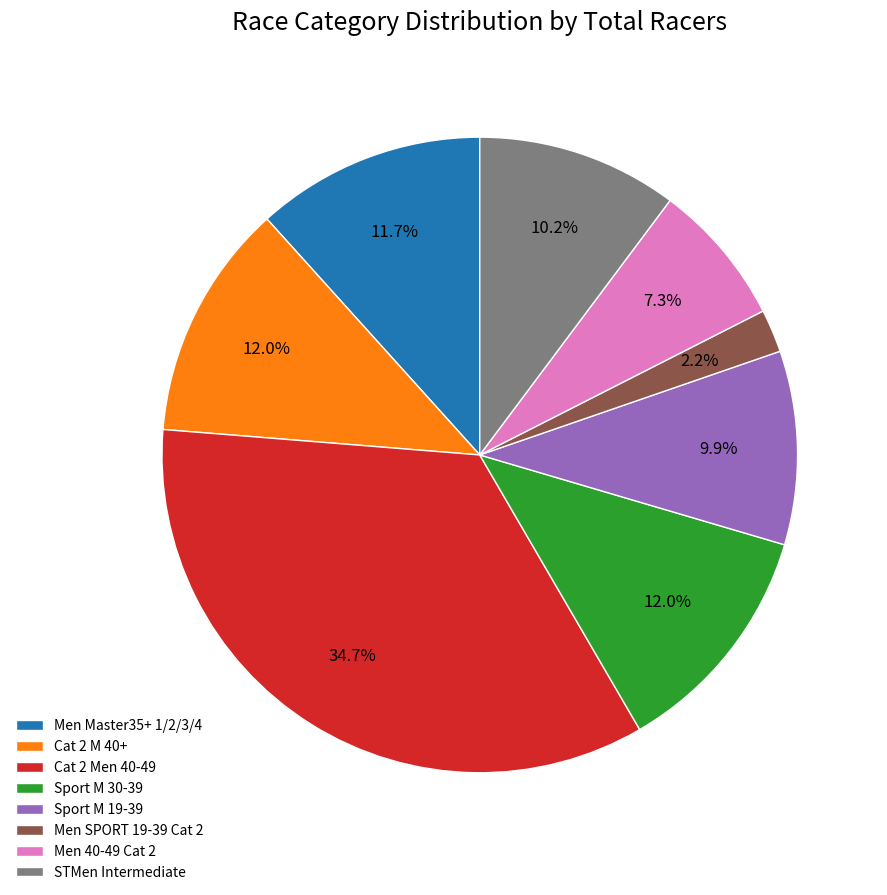

Which has a higher value, Men SPORT 19-39 Cat 2 or Cat 2 M 40+?

Cat 2 M 40+